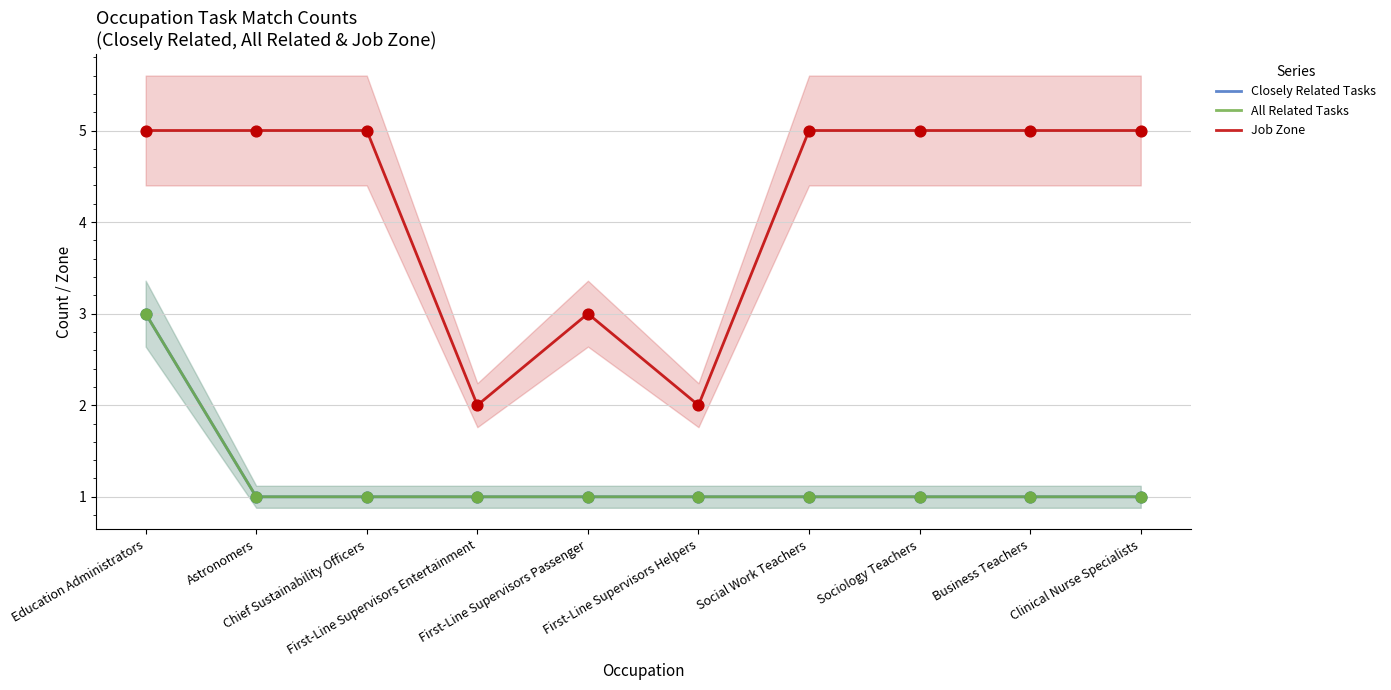

What is the total value across all series at First-Line Supervisors Entertainment?

4